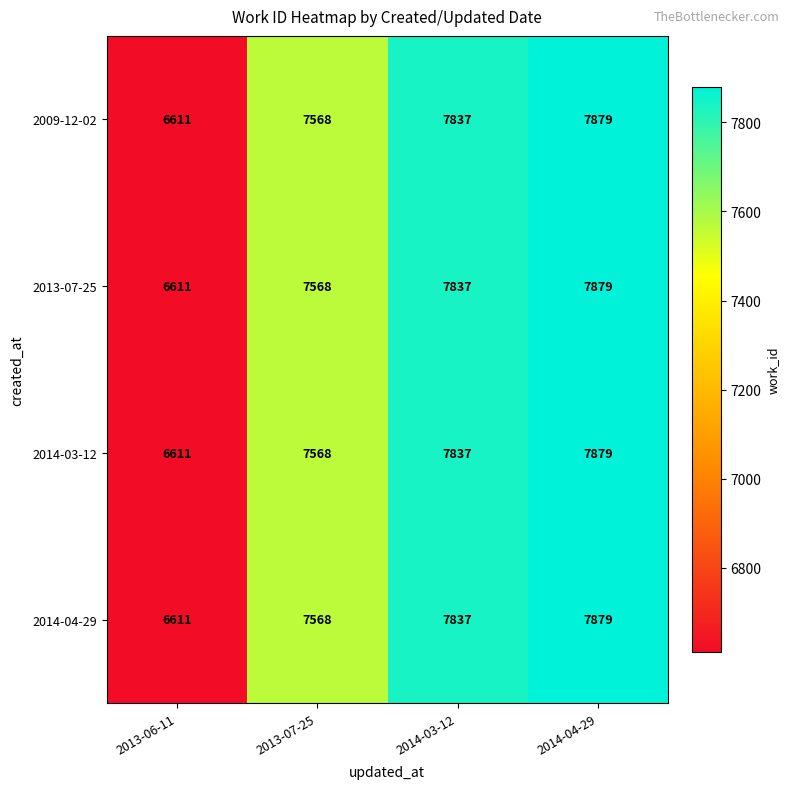

What is the greatest value displayed?

7879